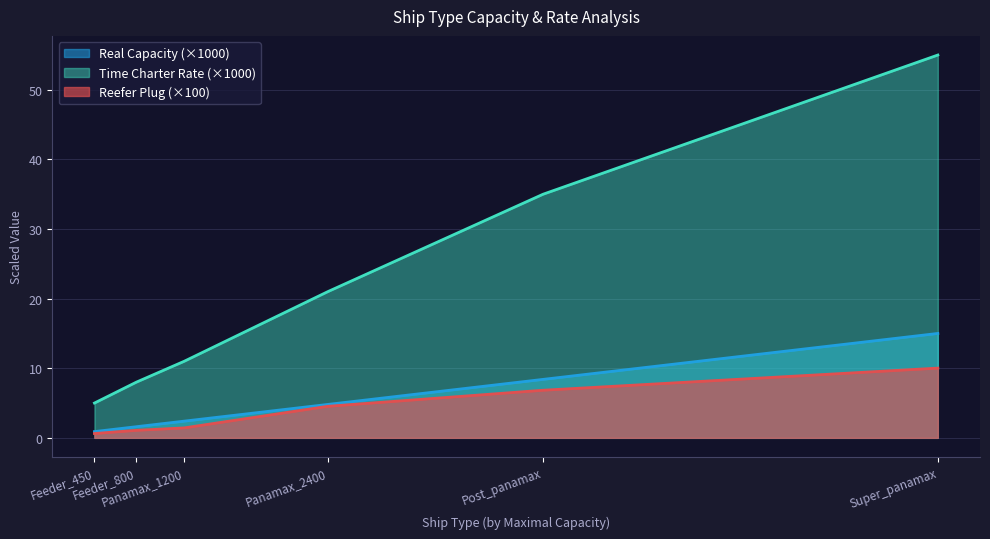

How many values in the Time Charter Rate series are below 21?

3